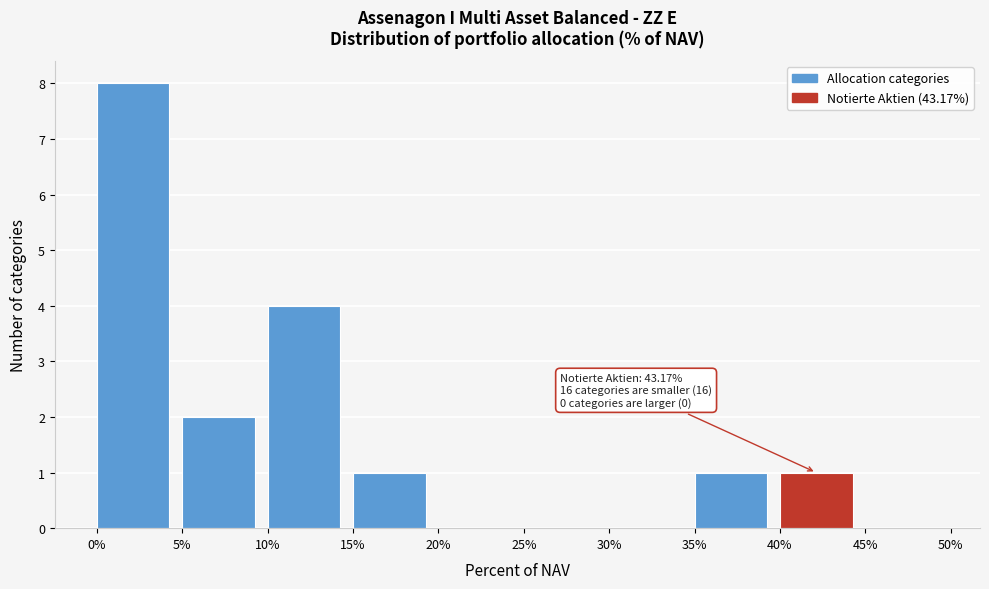

Over which range of the x-axis is the bar tallest?

0% to 5%